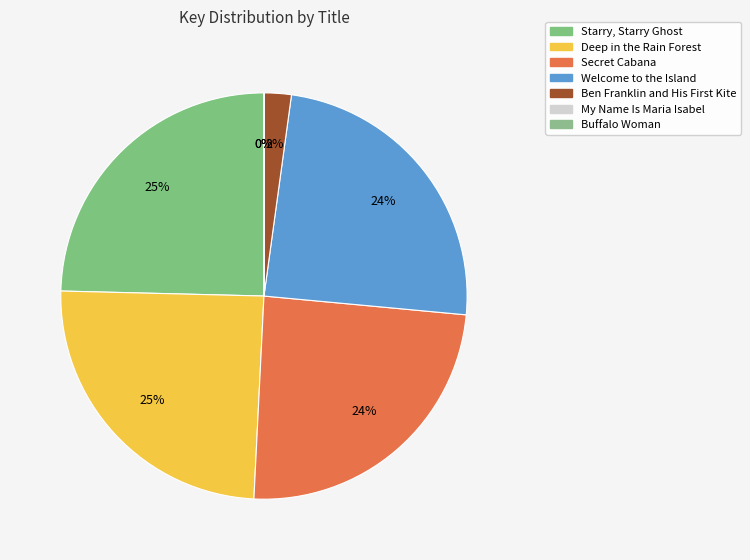

Is there any slice that represents more than half of the pie?

No